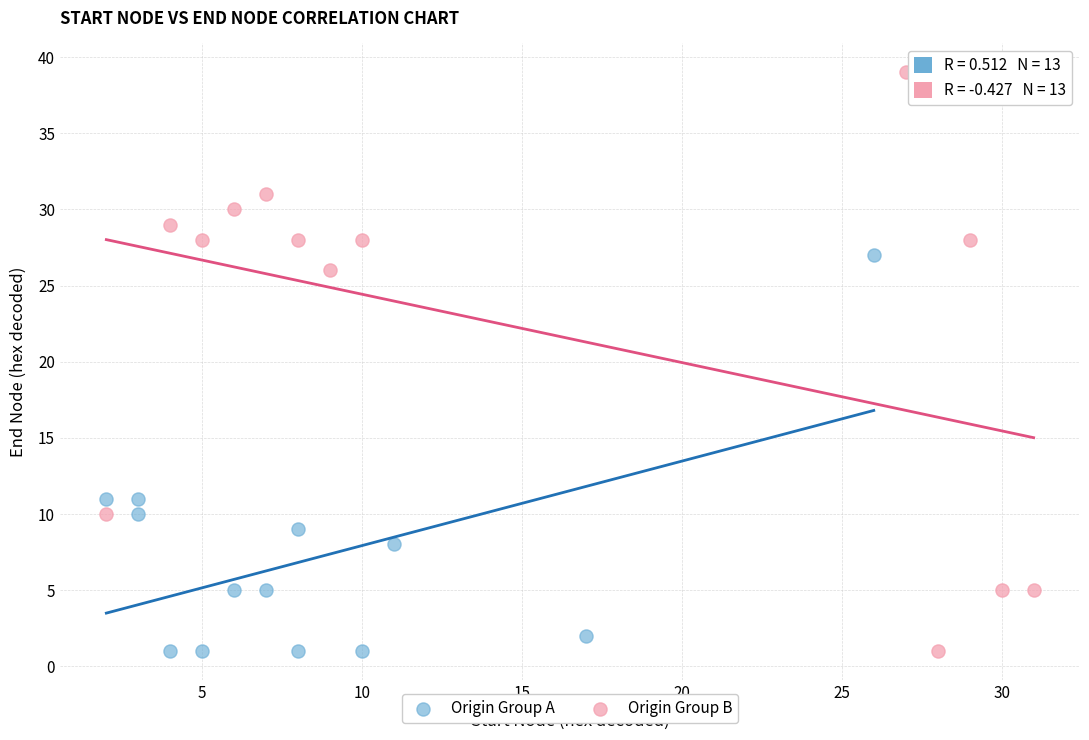

Which series reaches the maximum Y coordinate?

Origin Group B